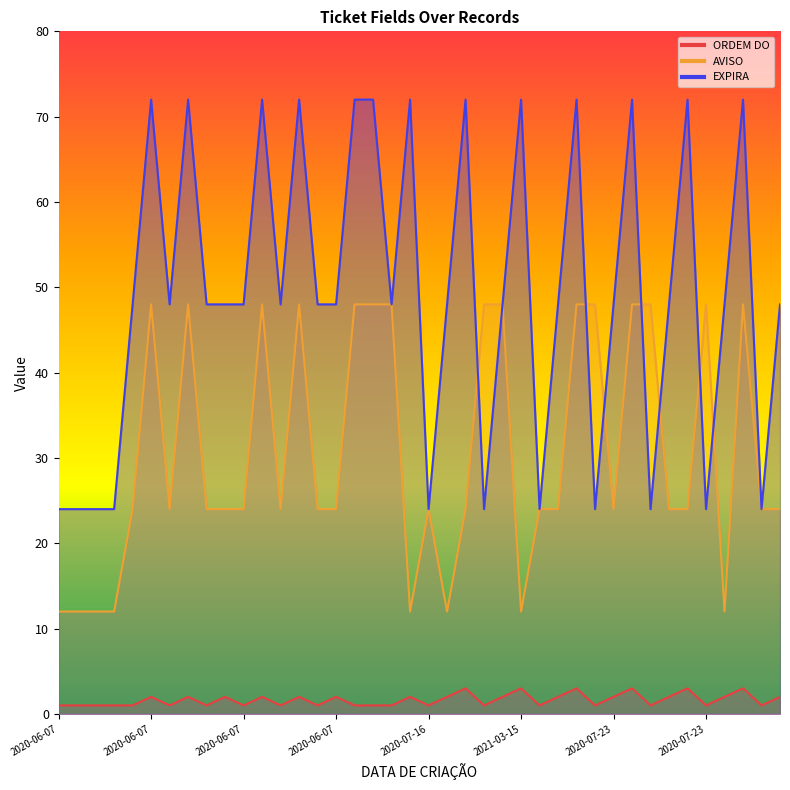

Read the ORDEM DO value at 2020-11-06.

3